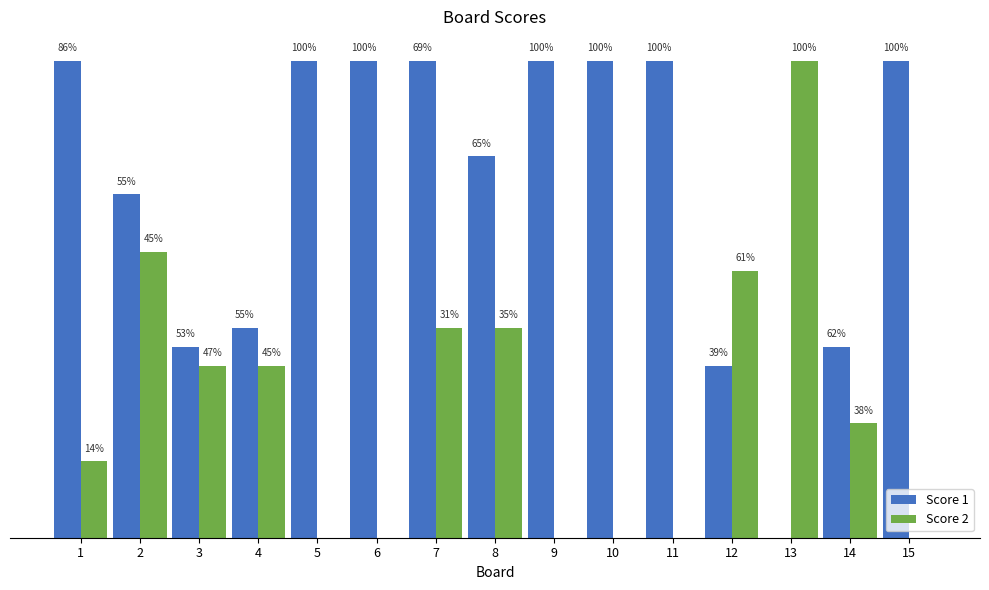

What are all the series names shown in the legend?

Score 1, Score 2